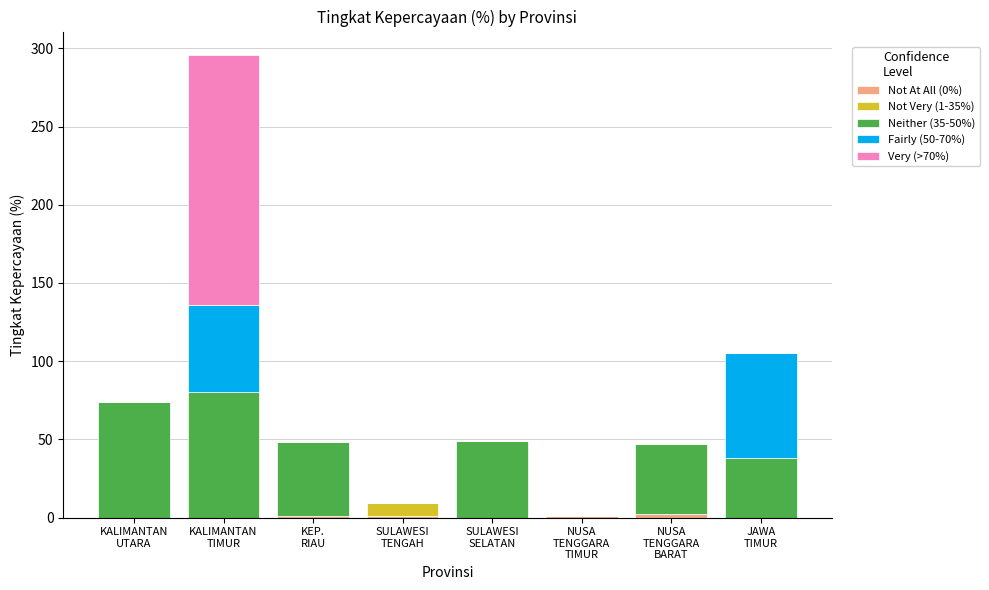

How many distinct data groups are displayed?

5